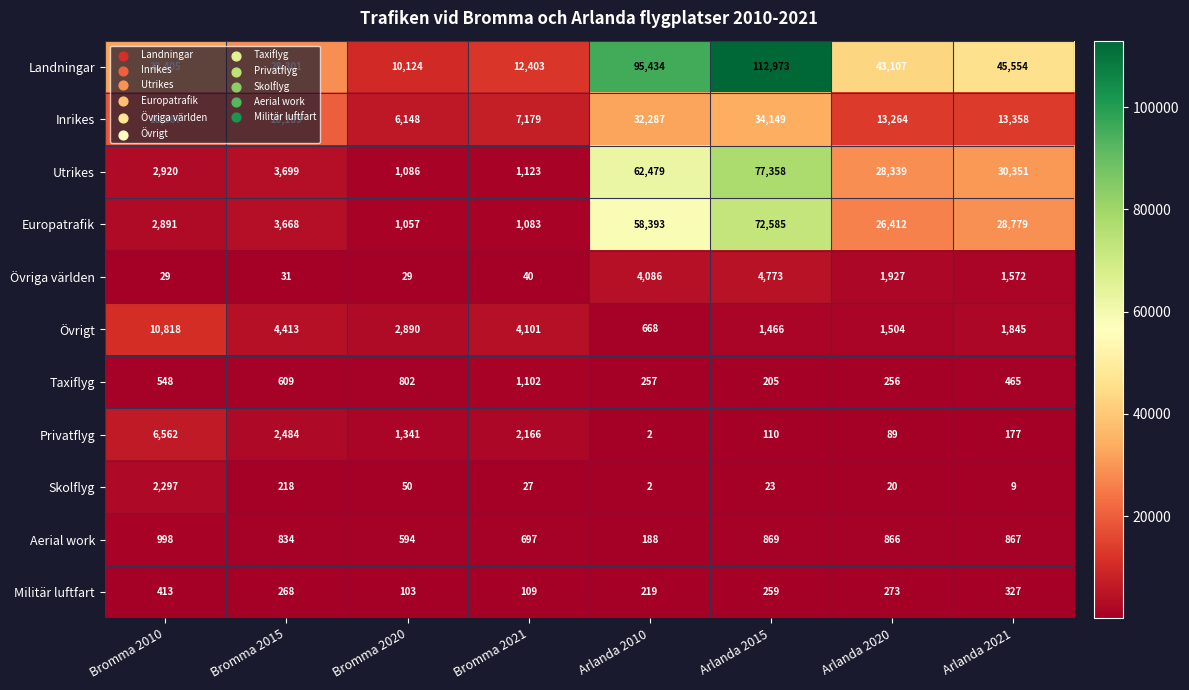

Which series has the largest total across all categories?

Landningar